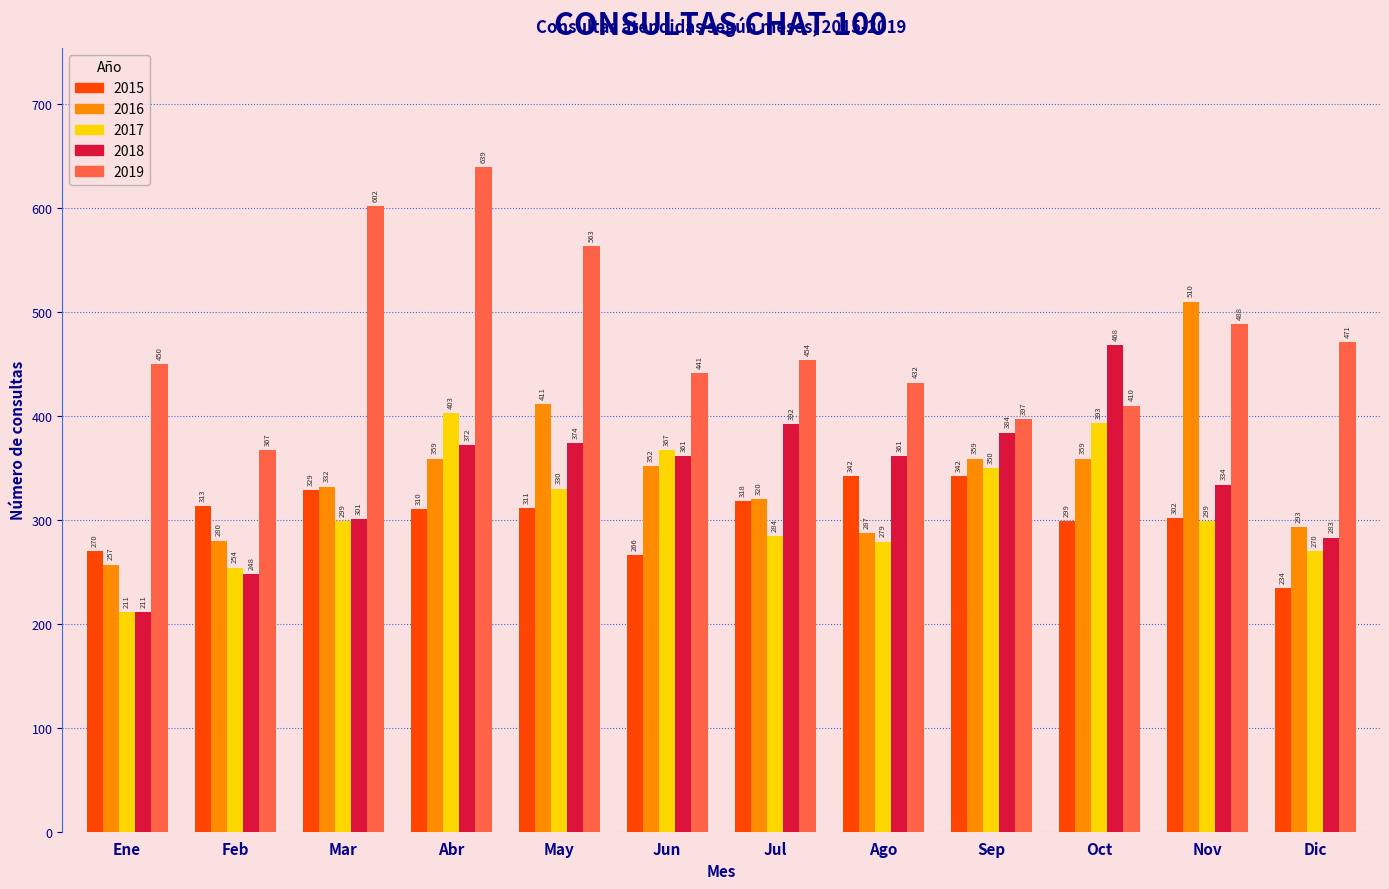

Reading left to right, list all the values displayed in this chart.

2015: Ene=270	Feb=313	Mar=329	Abr=310	May=311	Jun=266	Jul=318	Ago=342	Sep=342	Oct=299	Nov=302	Dic=234
2016: Ene=257	Feb=280	Mar=332	Abr=359	May=411	Jun=352	Jul=320	Ago=287	Sep=359	Oct=359	Nov=510	Dic=293
2017: Ene=211	Feb=254	Mar=299	Abr=403	May=330	Jun=367	Jul=284	Ago=279	Sep=350	Oct=393	Nov=299	Dic=270
2018: Ene=211	Feb=248	Mar=301	Abr=372	May=374	Jun=361	Jul=392	Ago=361	Sep=384	Oct=468	Nov=334	Dic=283
2019: Ene=450	Feb=367	Mar=602	Abr=639	May=563	Jun=441	Jul=454	Ago=432	Sep=397	Oct=410	Nov=488	Dic=471